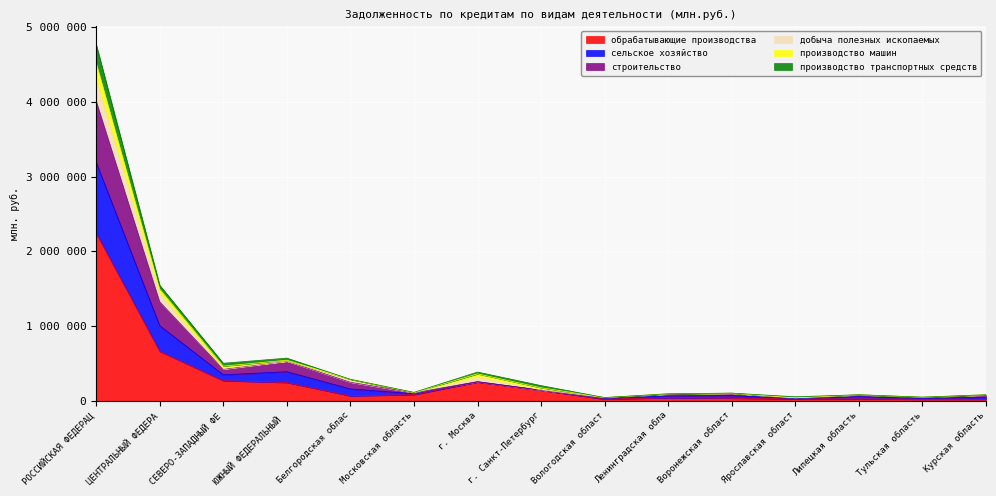

True or false: строительство and сельское хозяйство cross at least once.

False